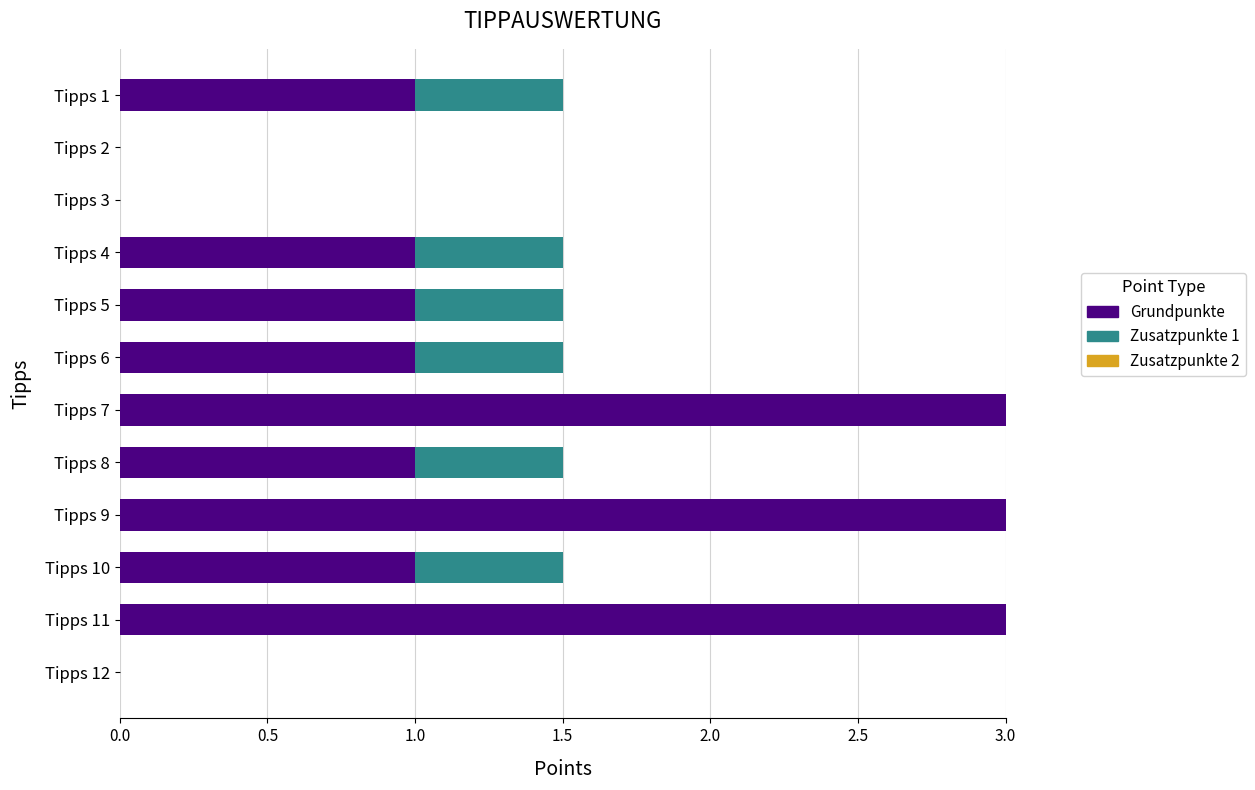

What is the total value across all series at Tipps 7?

3.0